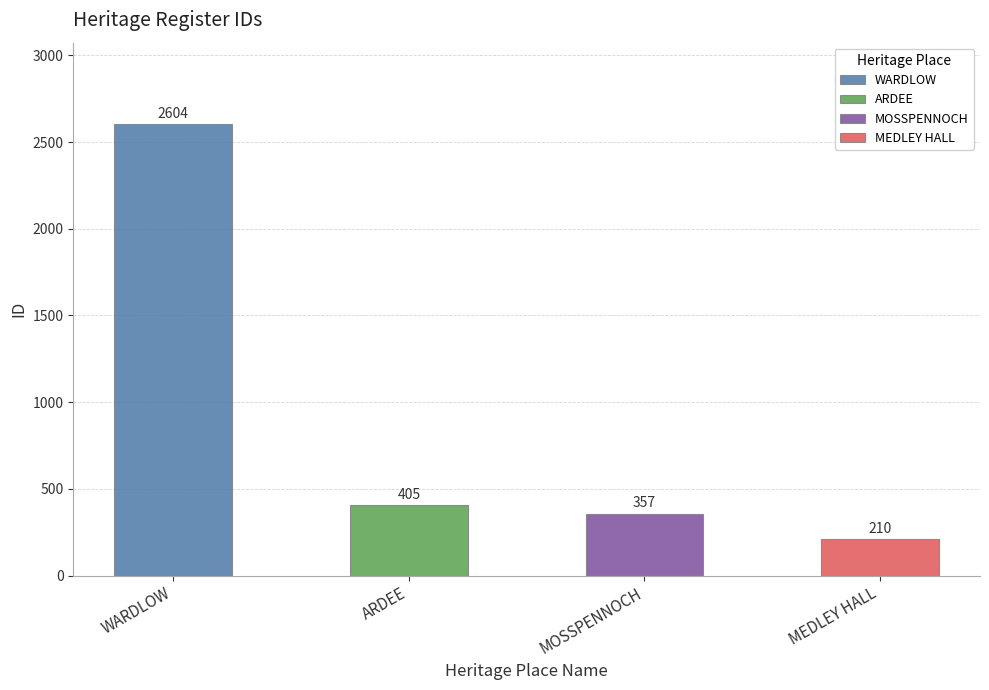

How many categories are shown in the chart?

4